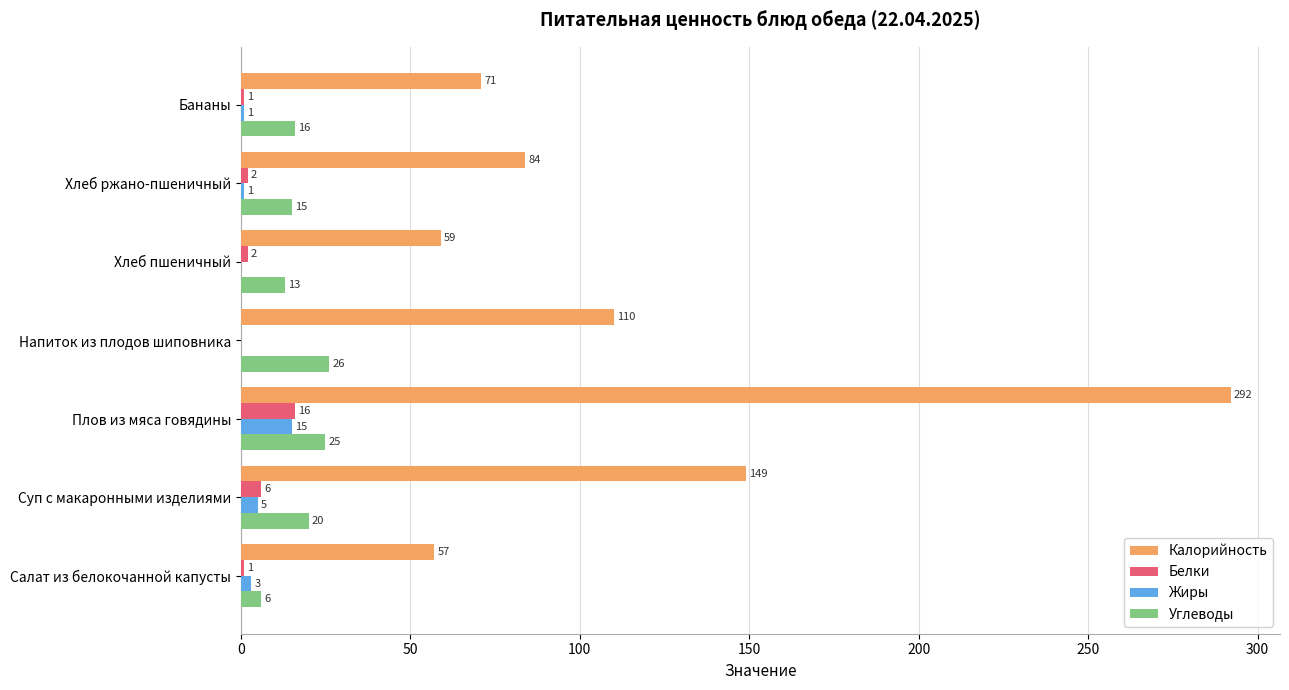

What is the sum of all Калорийность values?

822